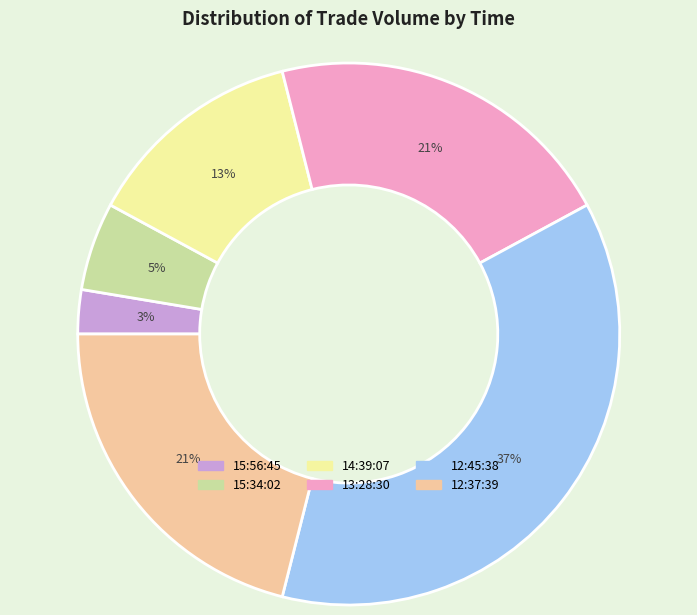

What percentage is the 15:56:45 slice, to the nearest percent?

3%